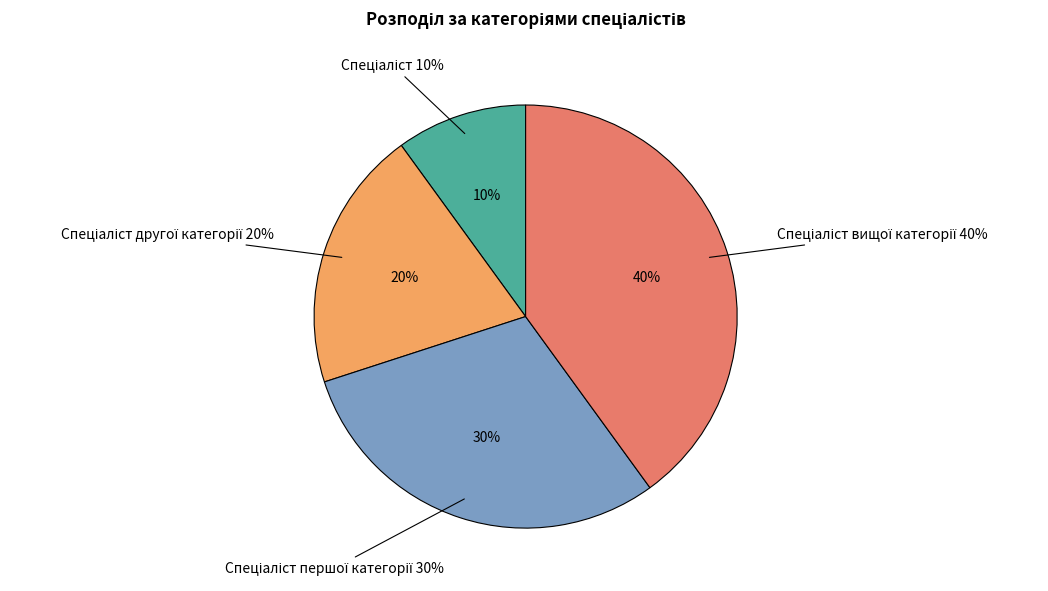

The Спеціаліст slice represents 23% of the pie. True or false?

False